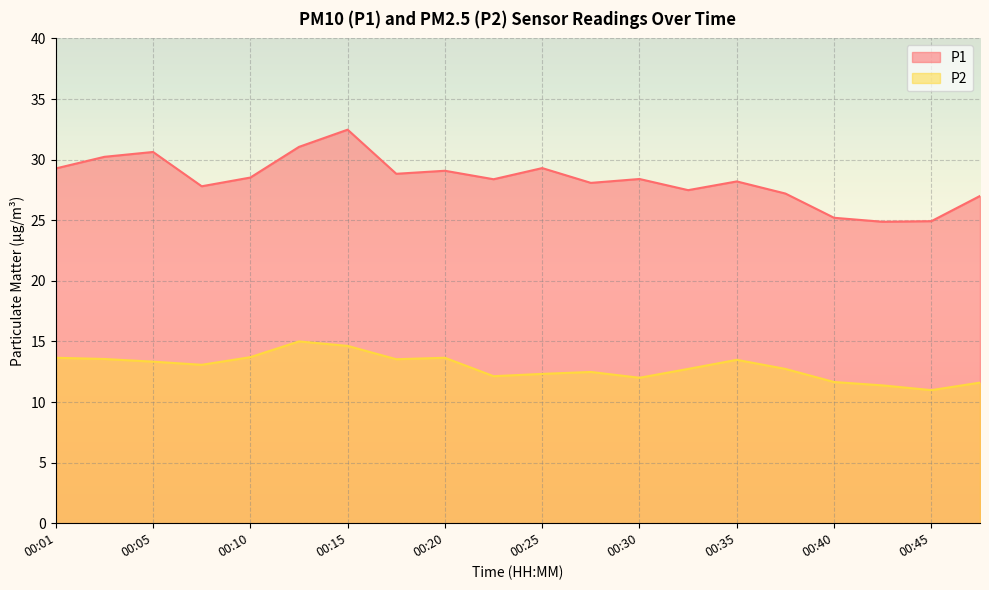

How many distinct data groups are displayed?

2